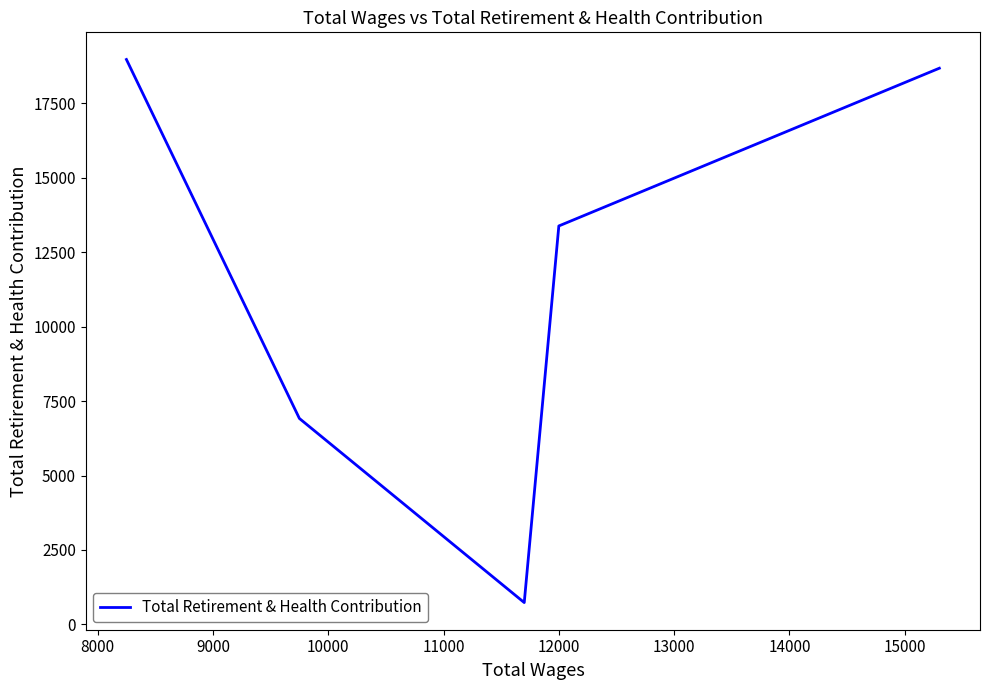

True or false: there are more than 0 points higher than both neighbors.

False